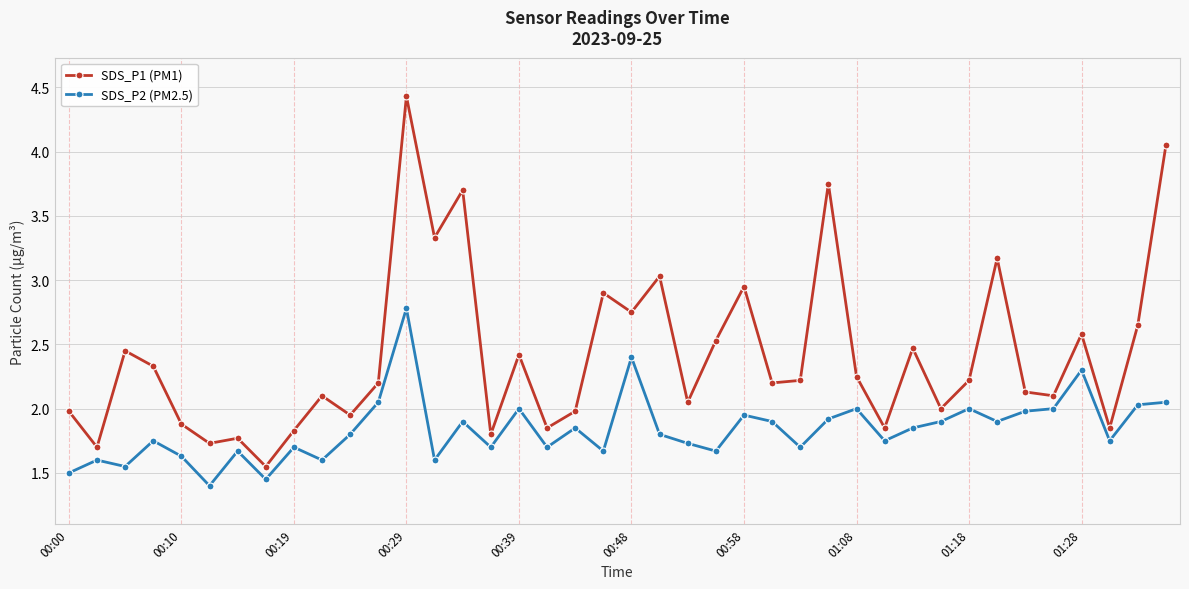

What is the value of the SDS_P2 (PM2.5) point at the 20th from the left?

1.7